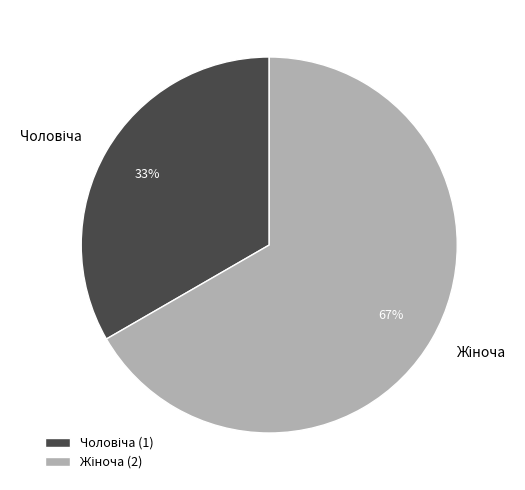

Does any single category account for the majority?

Yes